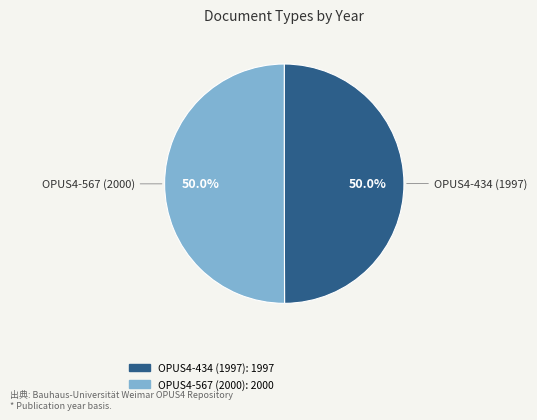

To the nearest percent, what percentage of the pie is OPUS4-434 (1997)?

50%